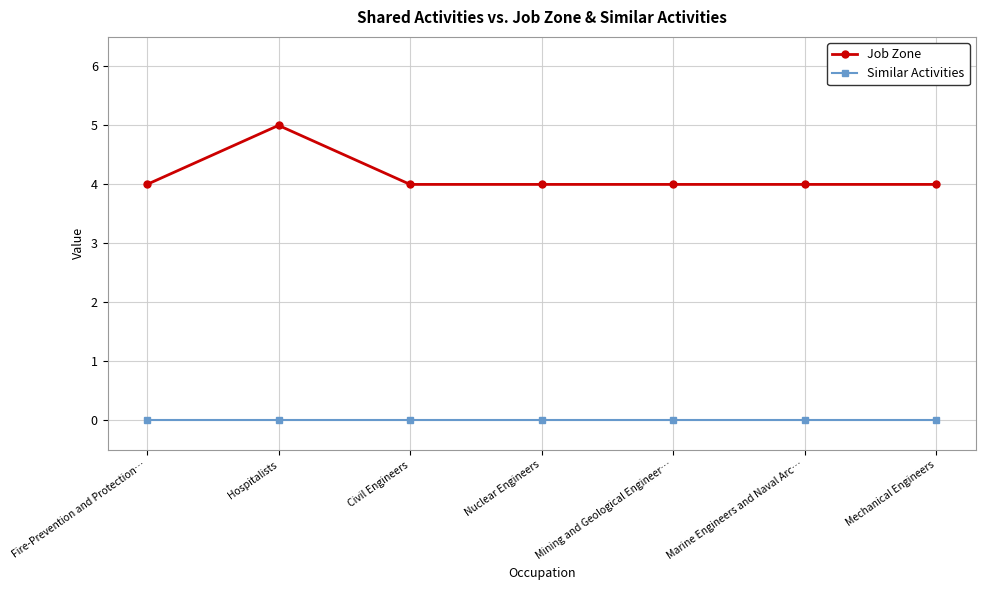

List the series in order of their peak value, lowest first.

Similar Activities, Job Zone